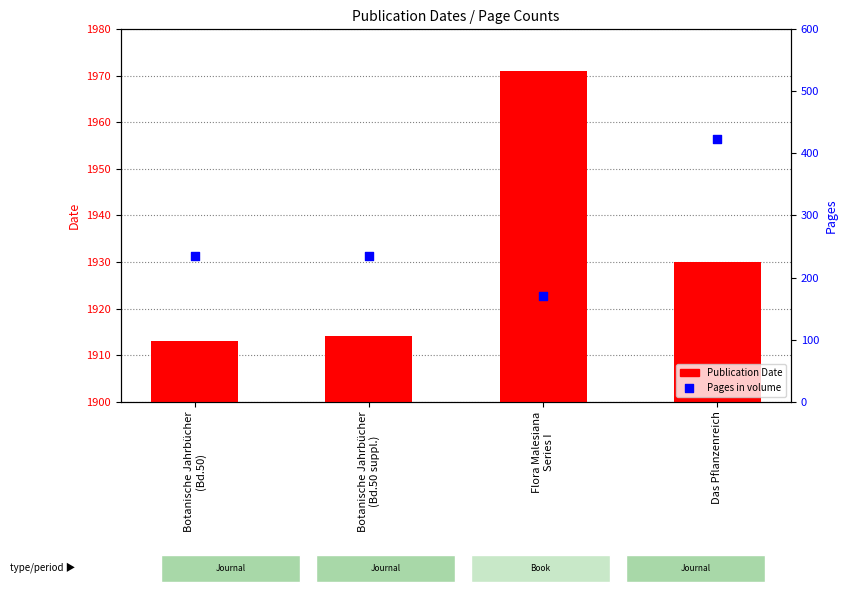

What are all the series names shown in the legend?

Publication Date, Pages